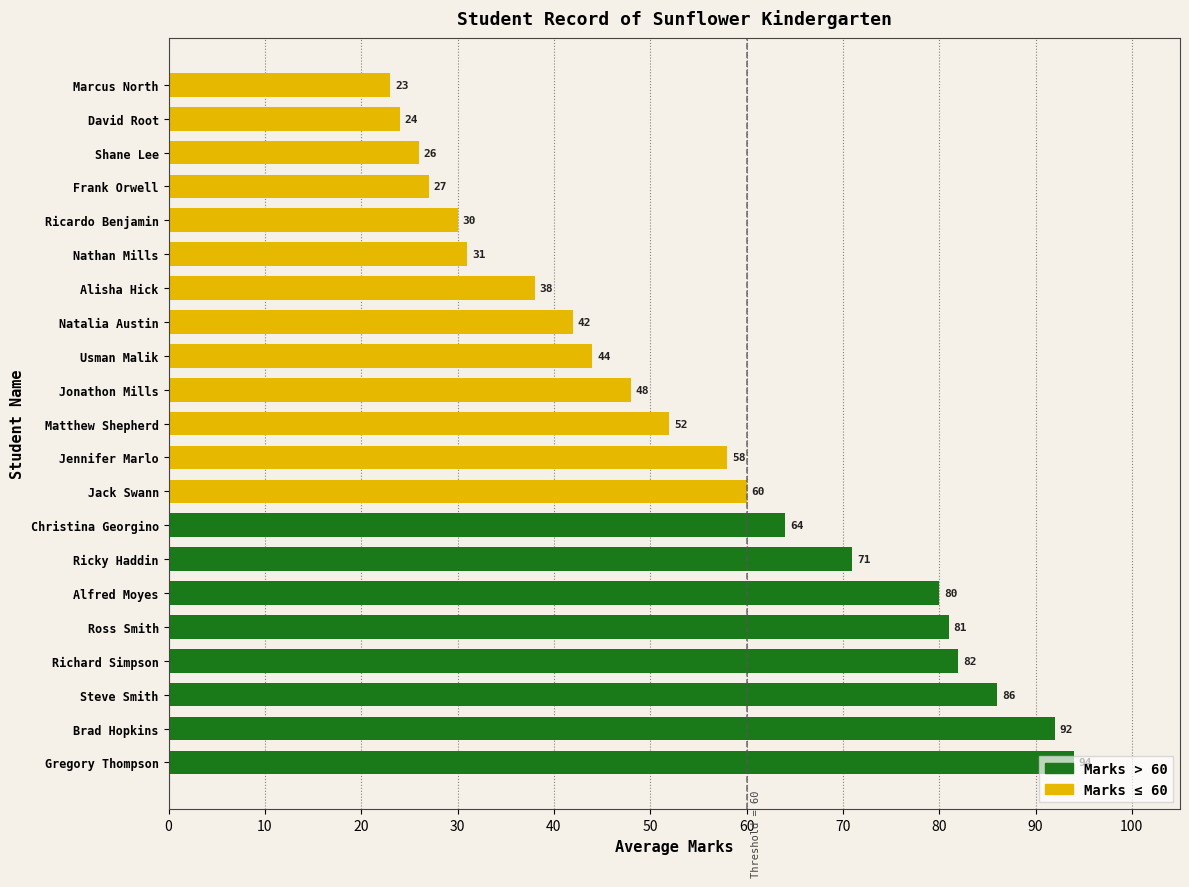

What is the smallest value displayed?

23